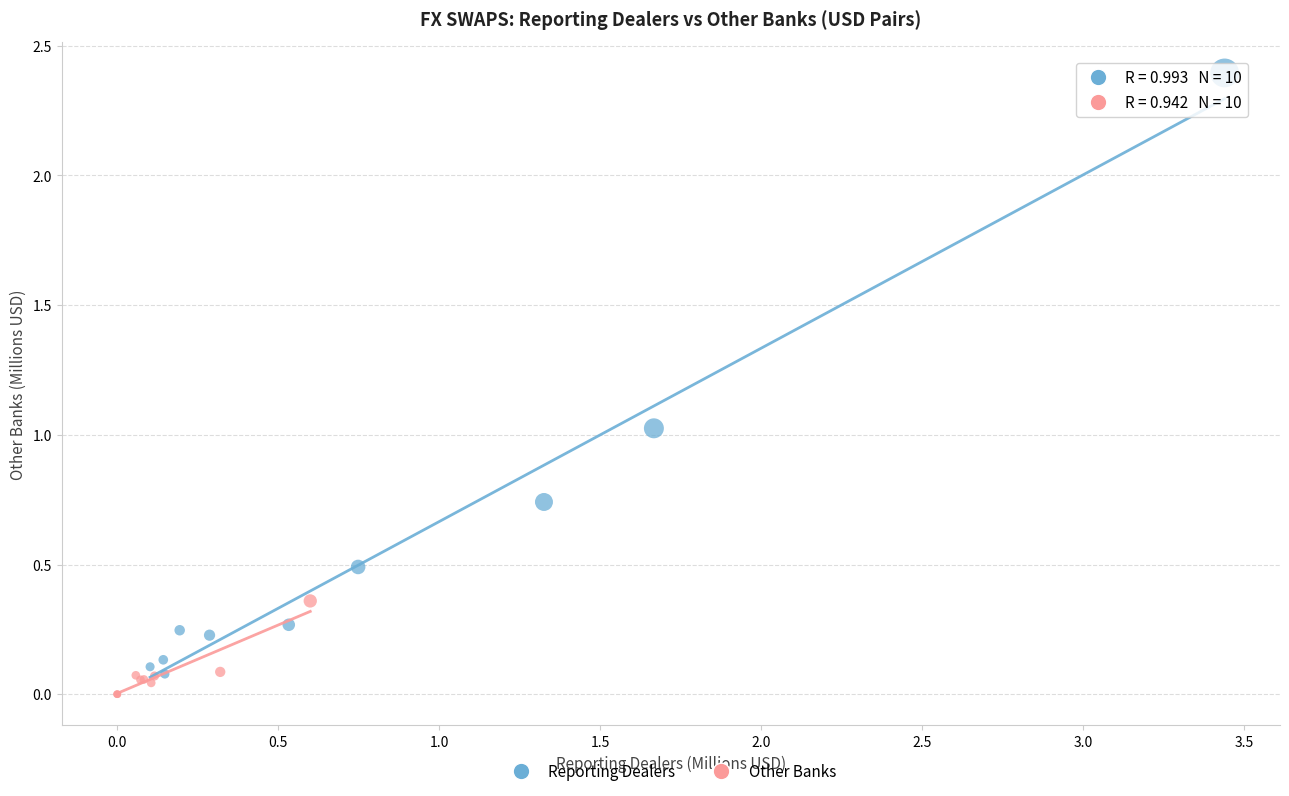

Which series reaches the maximum Y coordinate?

Reporting Dealers